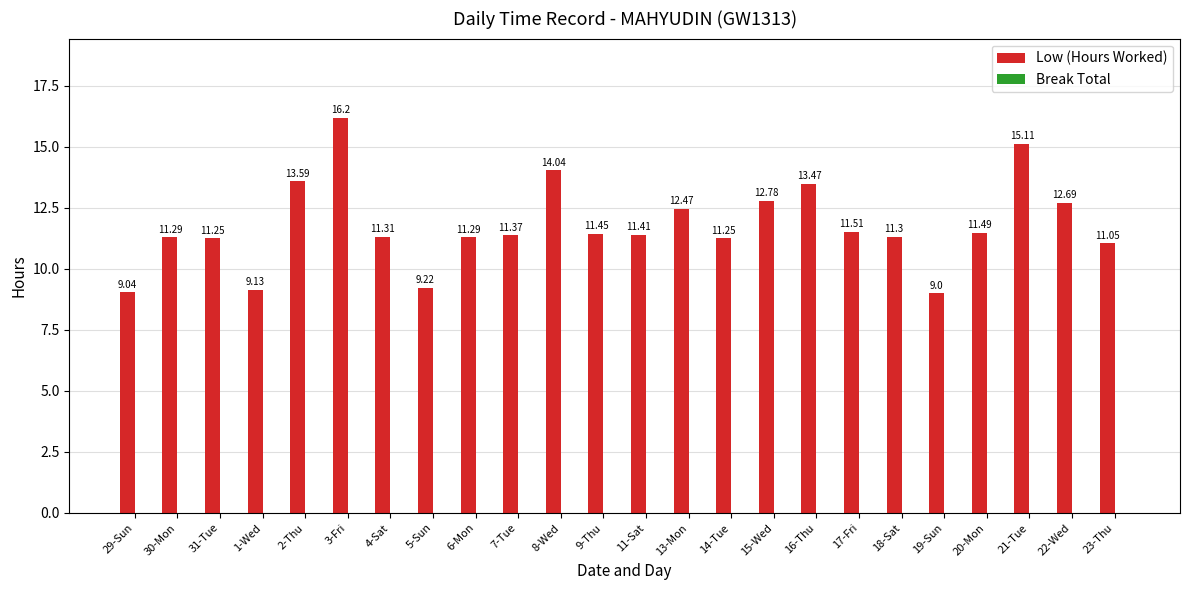

At which category does the chart reach its minimum across all series?

19-Sun